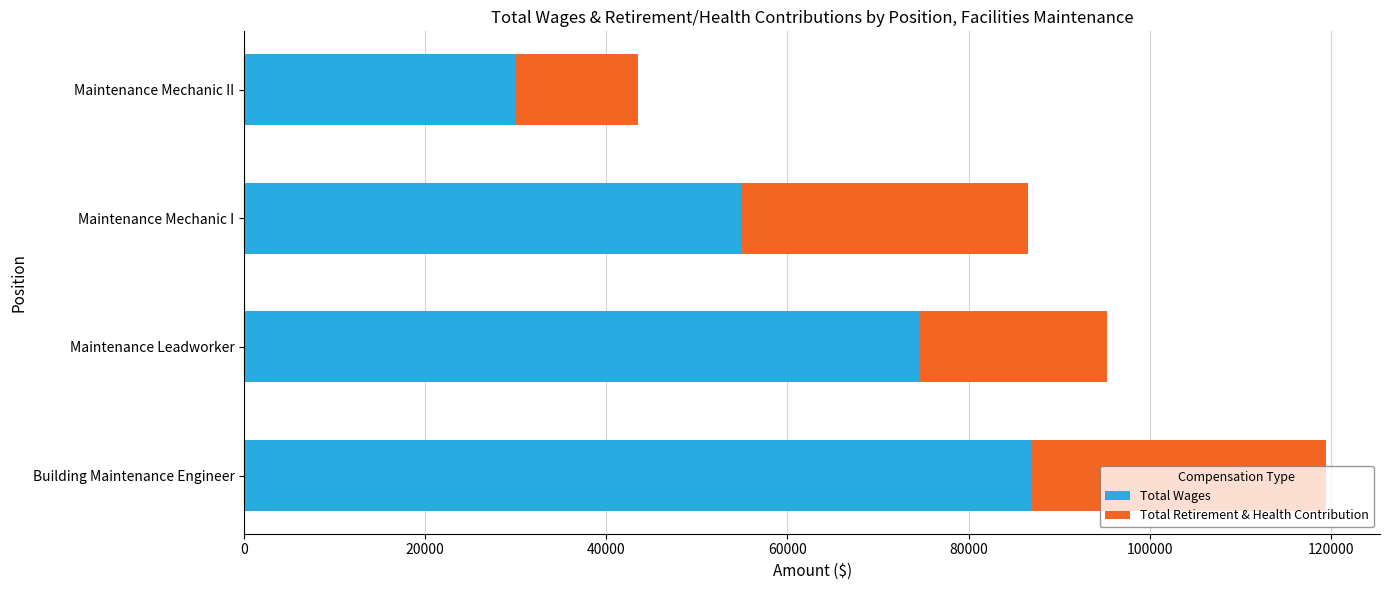

True or false: Total Wages has a value of 106630 at Maintenance Leadworker.

False